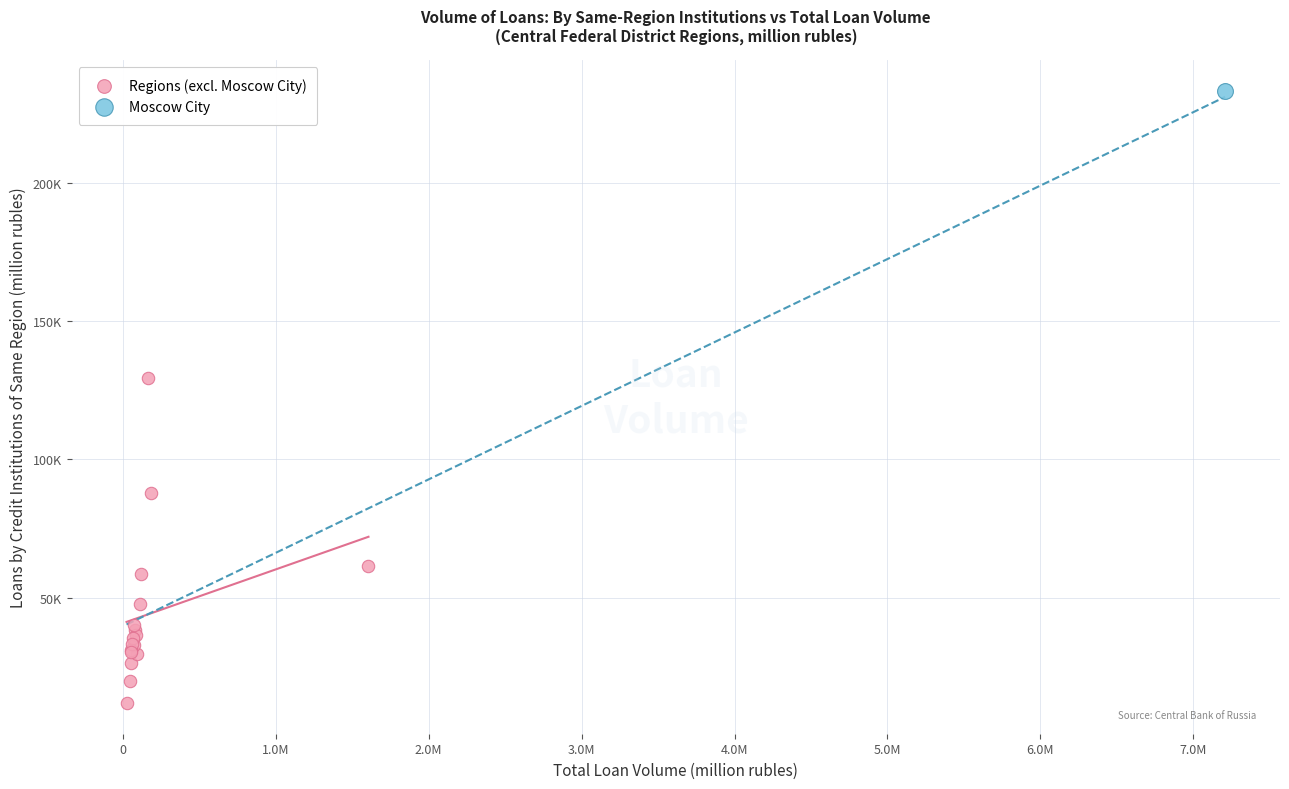

What are all the series names shown in the legend?

Regions (excl. Moscow City), Moscow City